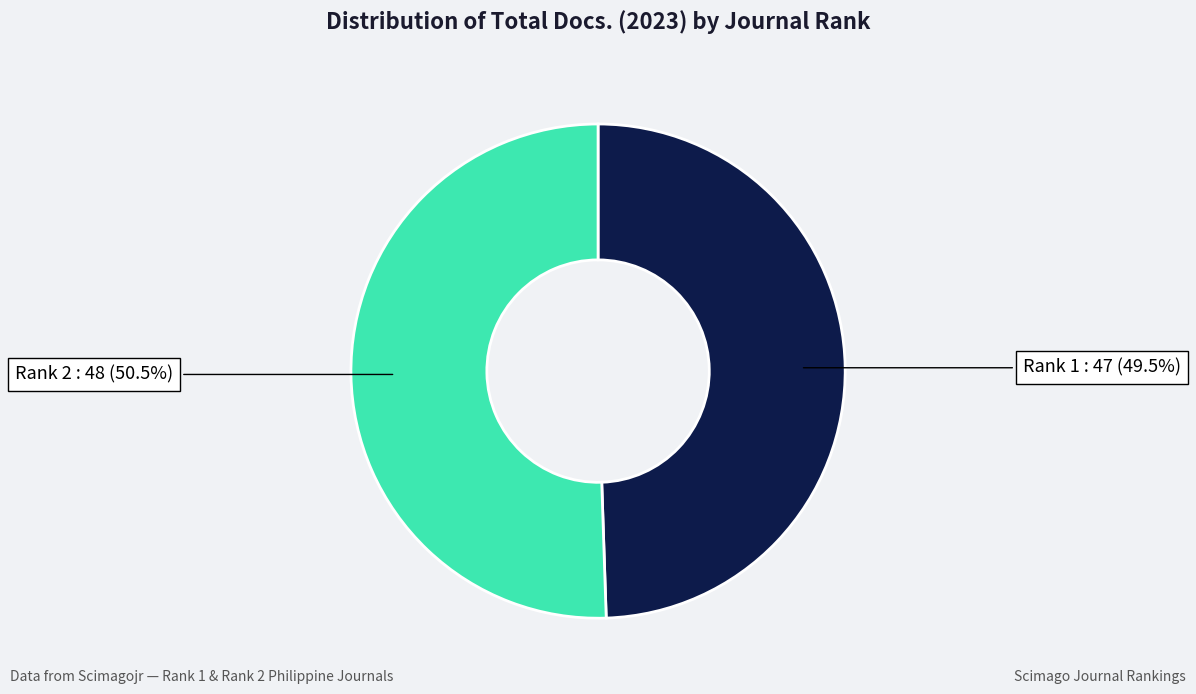

Count the number of slices in the pie.

2